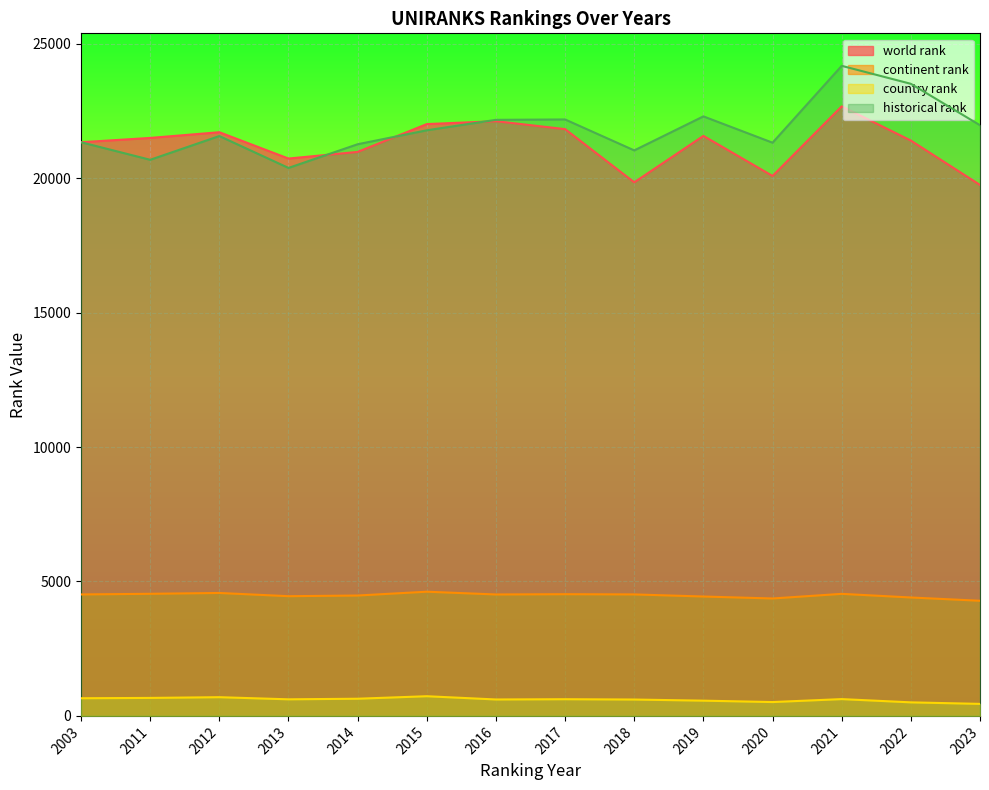

At which label does country rank first exceed 621?

2003